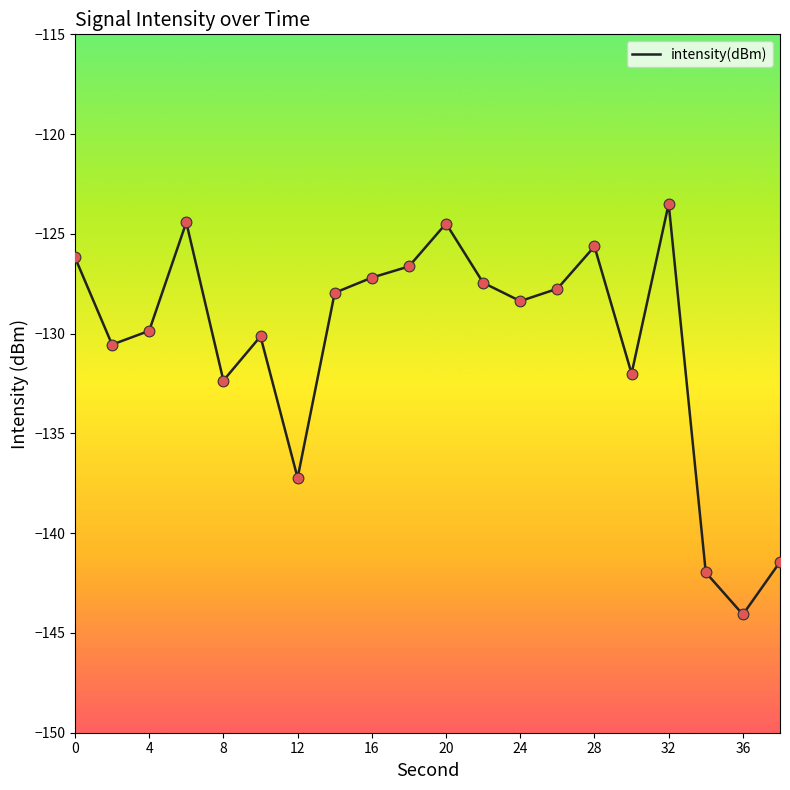

What is the difference between the maximum and minimum values?

20.6